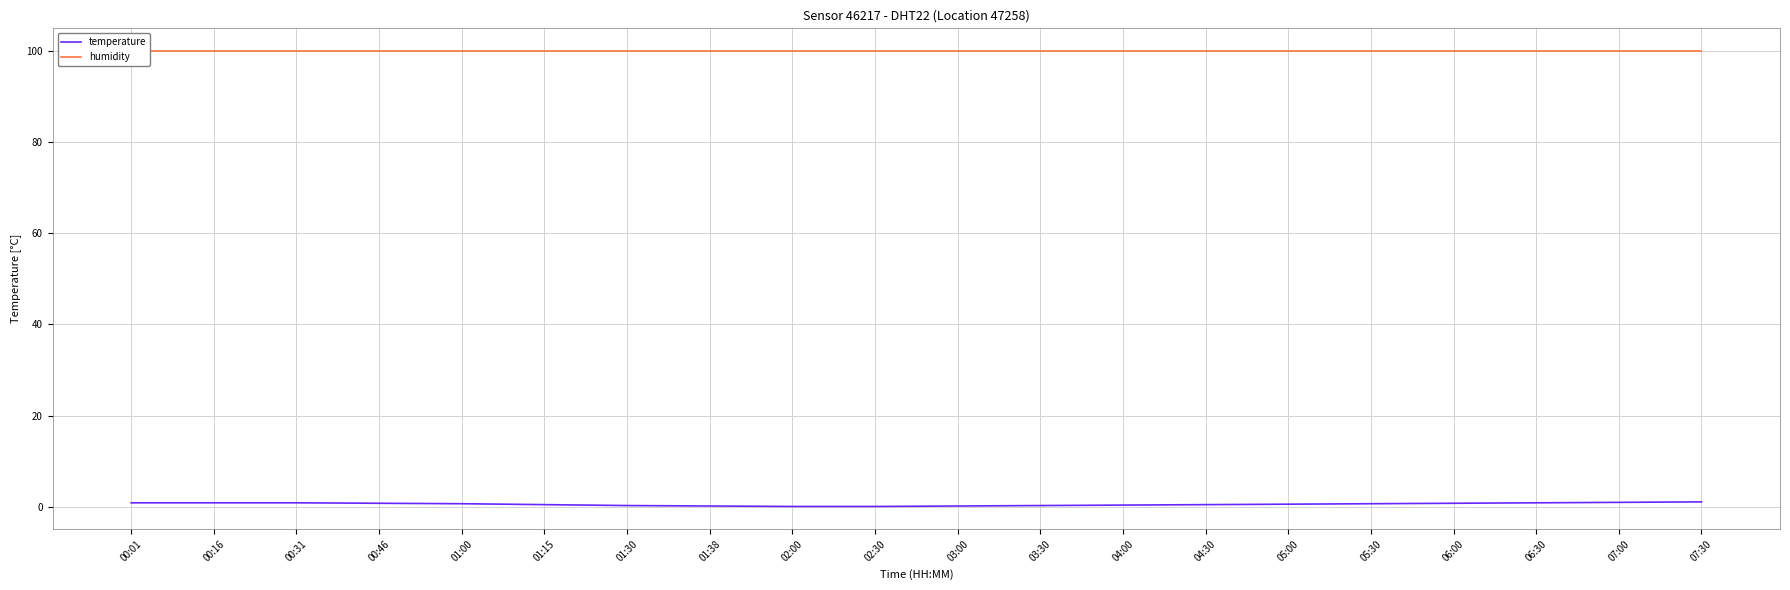

What is the difference between the temperature values at 02:30 and 01:38?

0.1